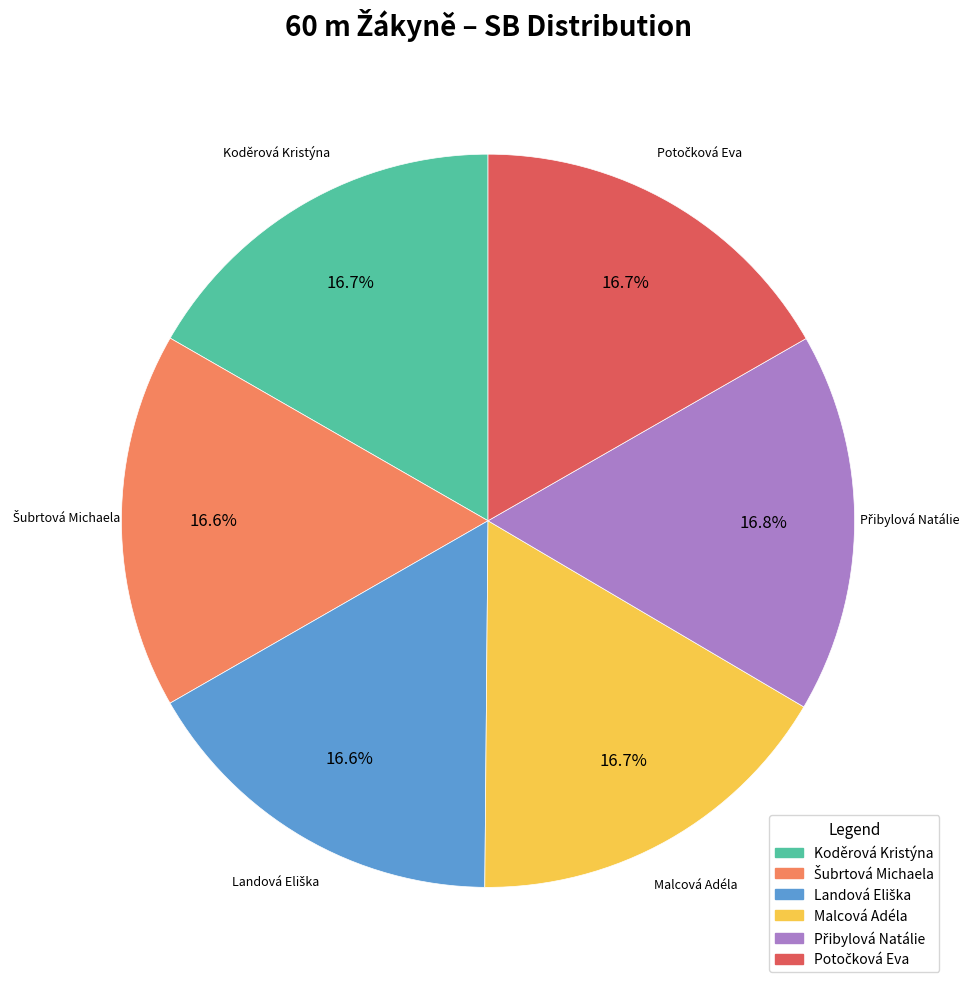

Is there any slice that represents more than half of the pie?

No